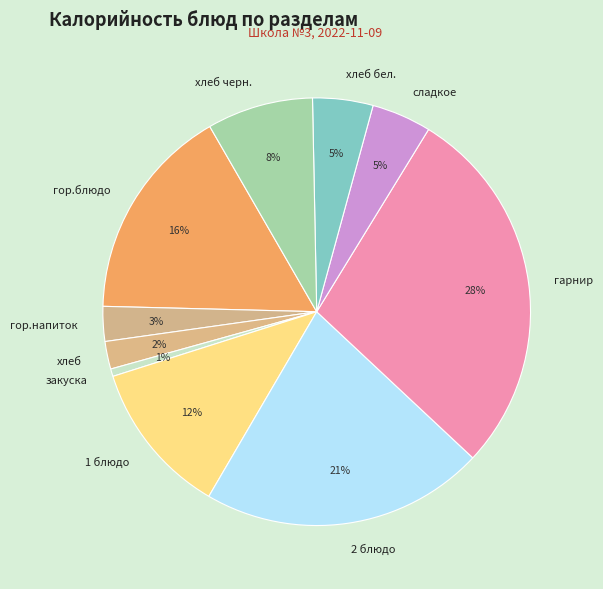

Is the sum of сладкое and гор.напиток greater than half?

No